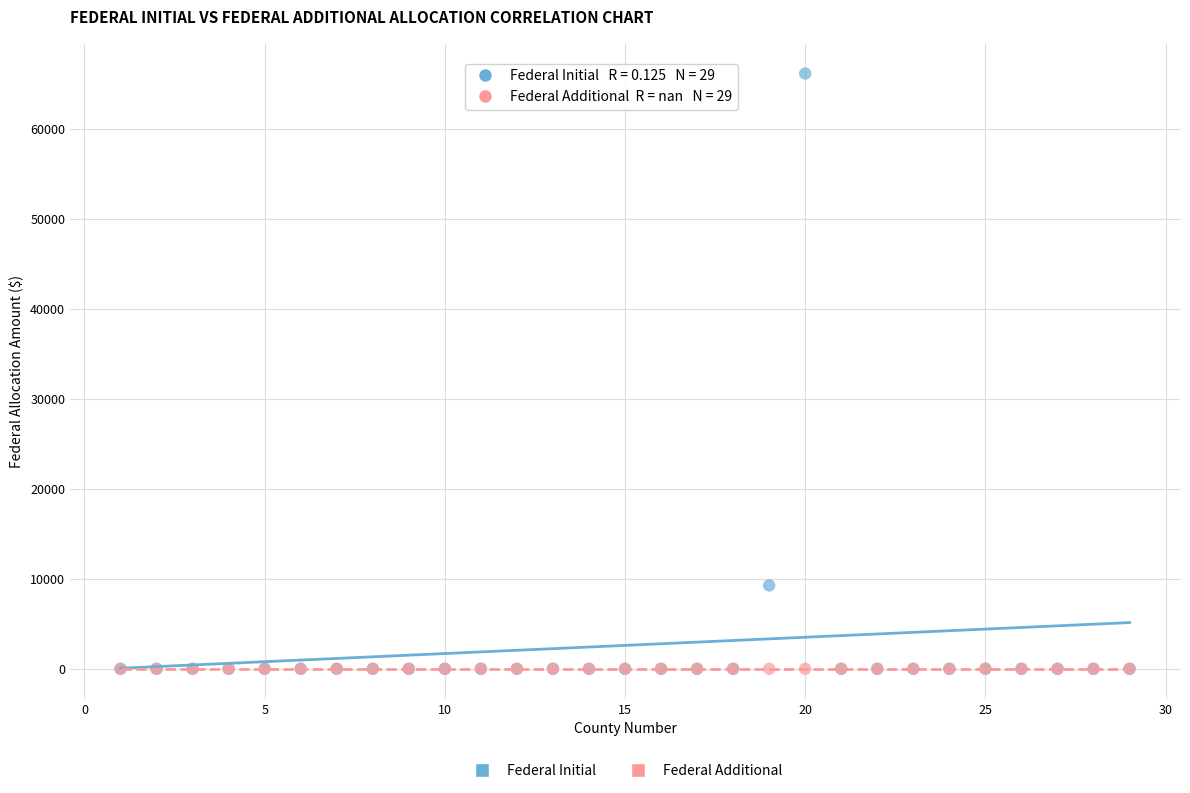

Across all series, what Y value is closest to 33077?

9267